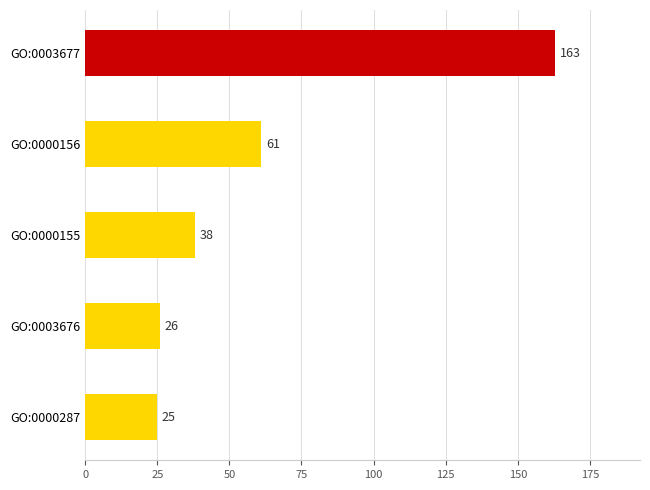

Reading top to bottom, what are all the values shown in this chart?

163	61	38	26	25